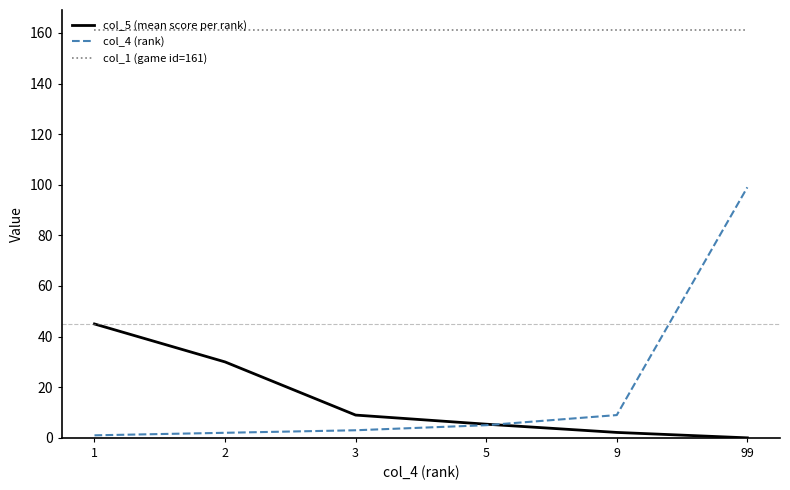

Between 2 and 3, which series saw the biggest shift?

col_5 (mean score per rank)